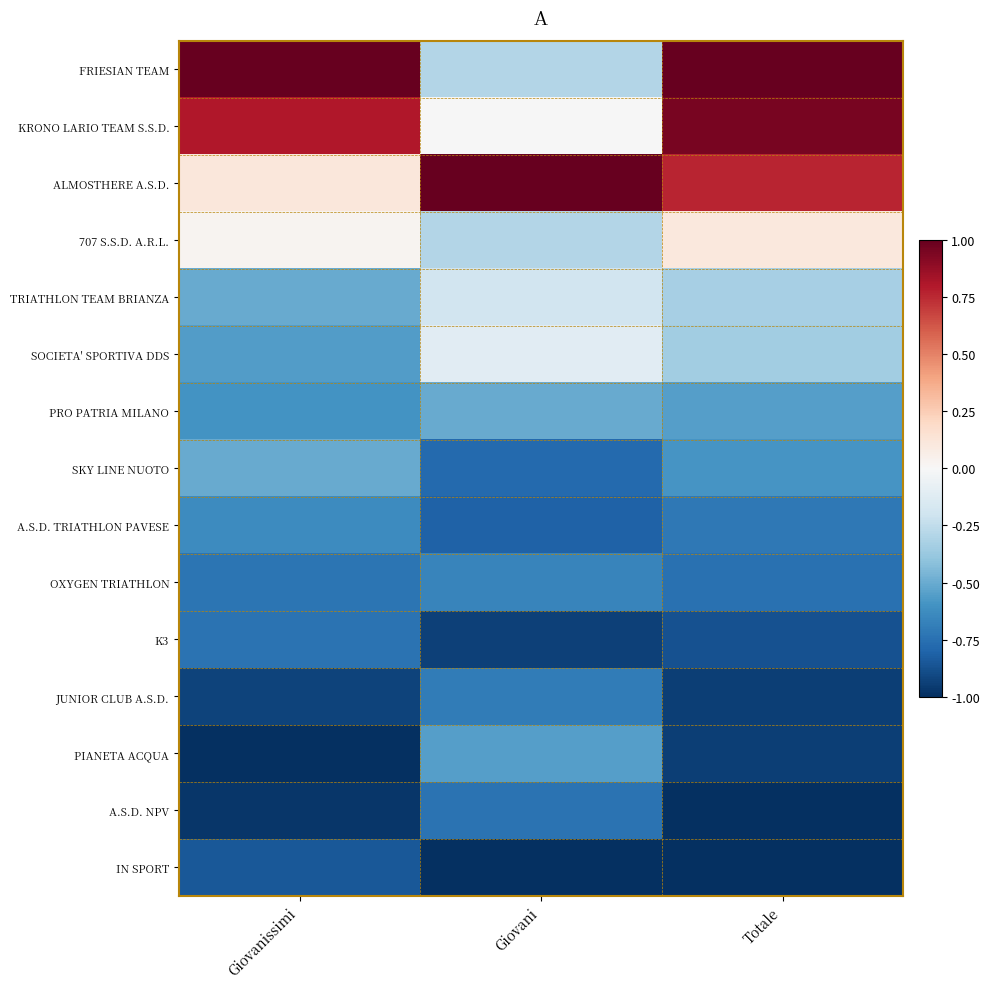

What is the total value across all series at Giovani?

-6.6